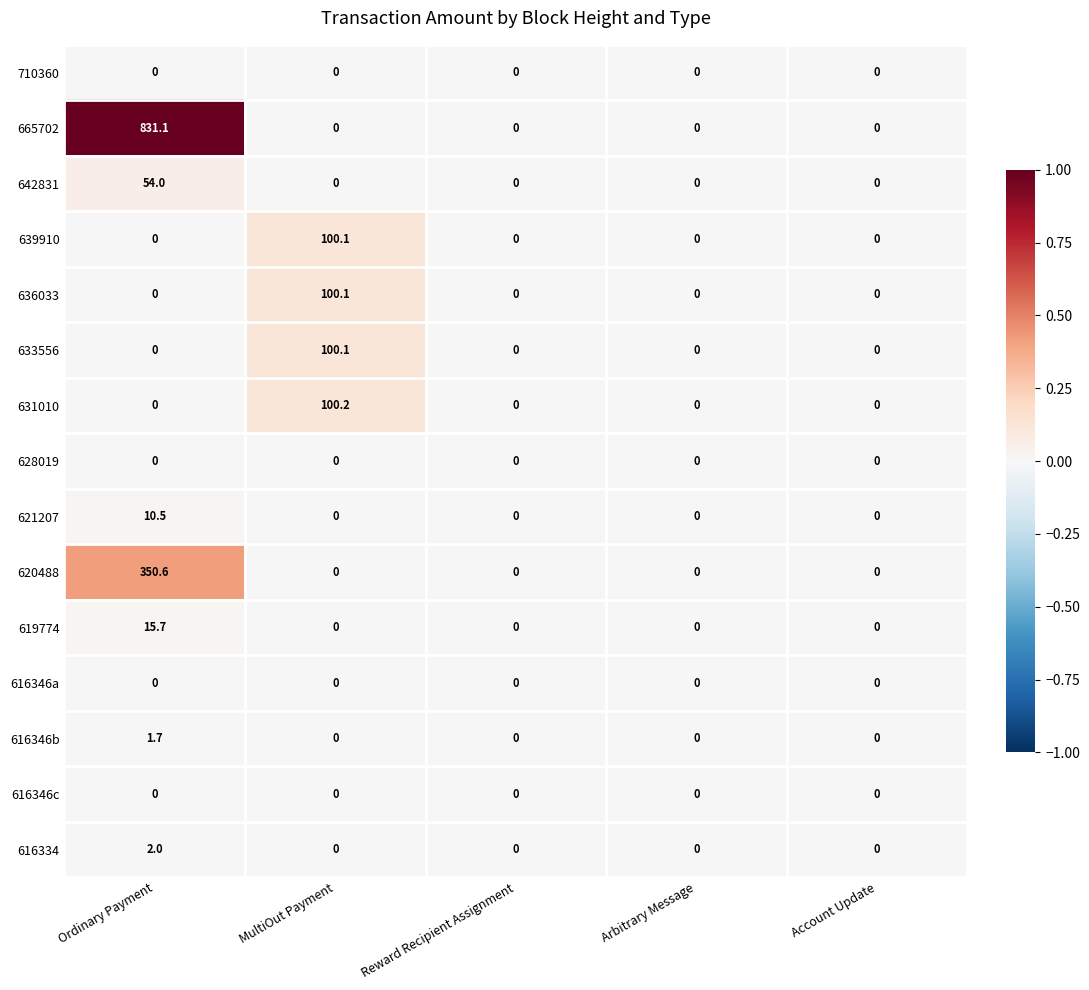

How many data points does each series have?

5